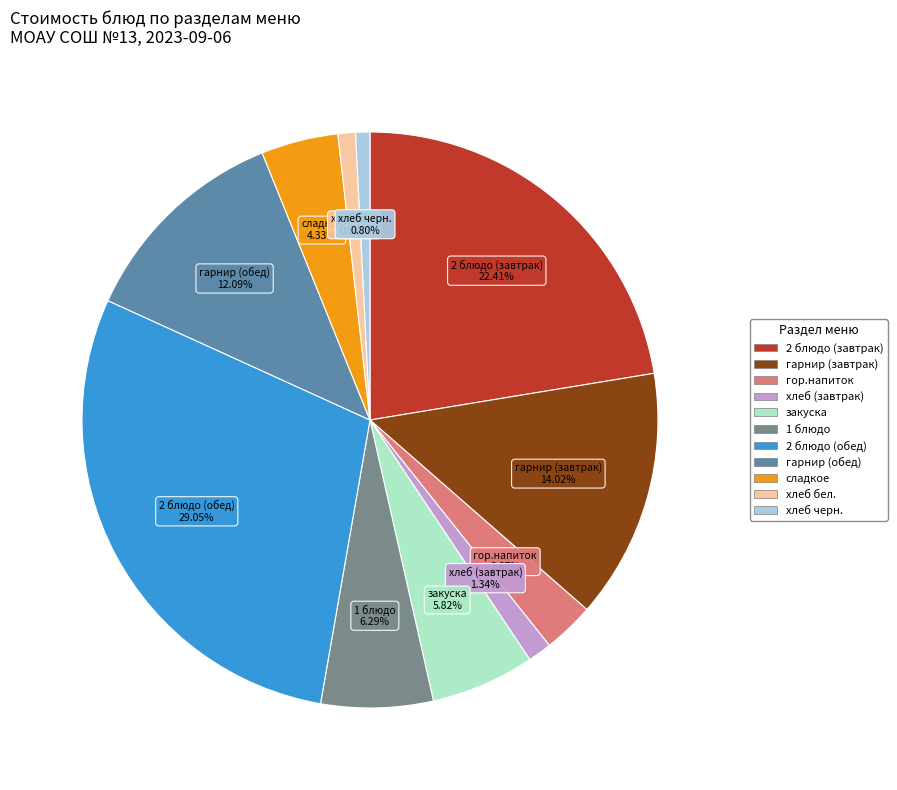

Is it true that 1 блюдо is 6% of the pie?

True